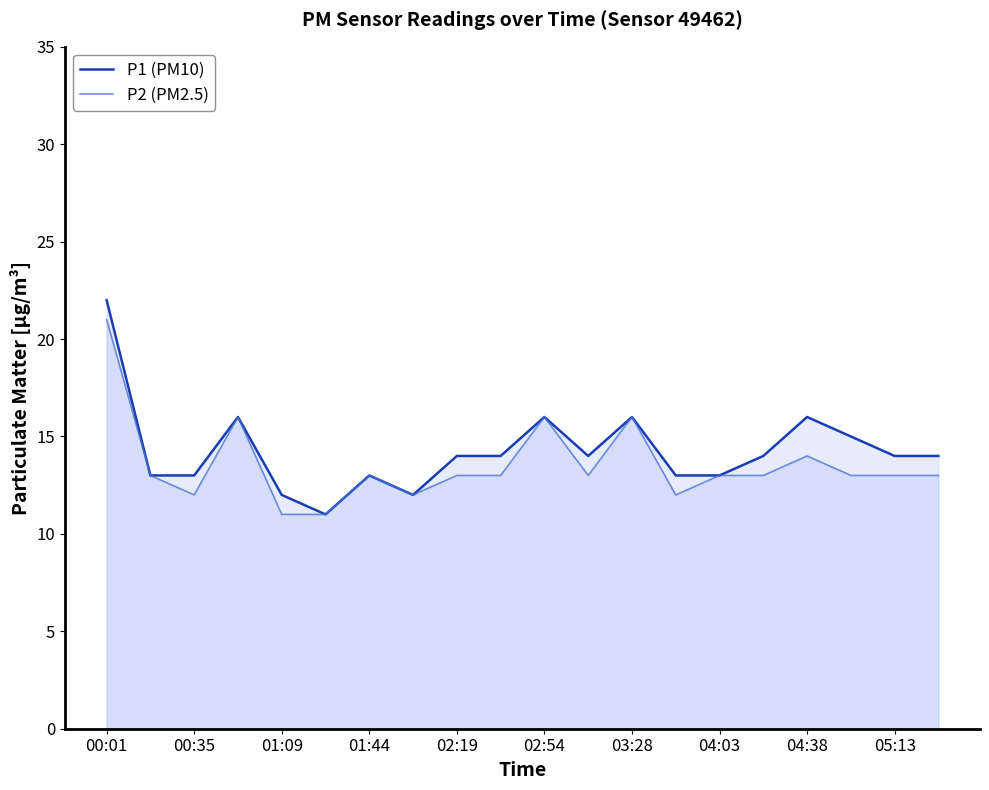

What is the minimum value for P1 (PM10)?

11